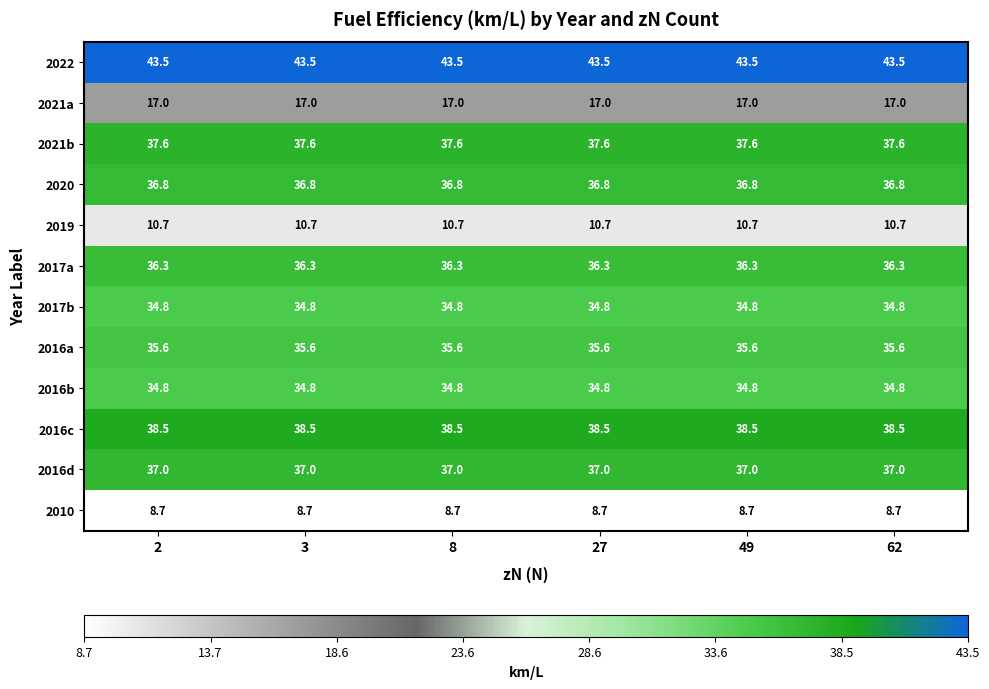

At how many categories does at least one series exceed 9?

6